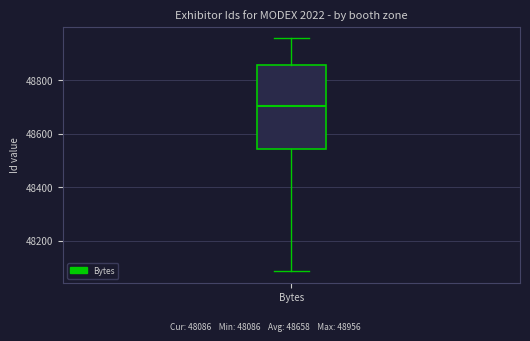

Transcribe this box plot: give where the median line is, the range the box spans, and where the two whiskers end, as read against the y-axis. The values are not printed on the chart, so give them approximately, as read against the axis.

median 48700, box 48540 to 48860, whiskers 48080 to 48960